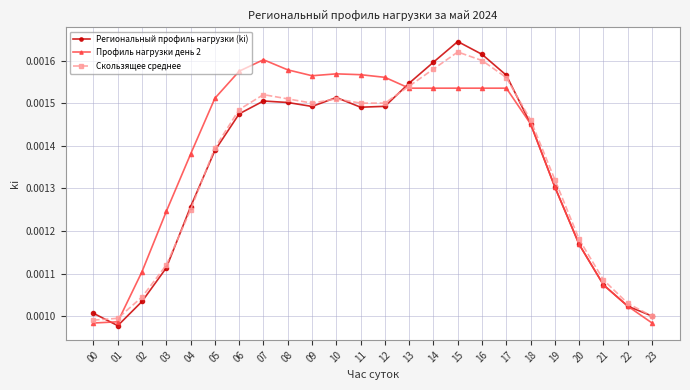

How many categories are shown in the chart?

24